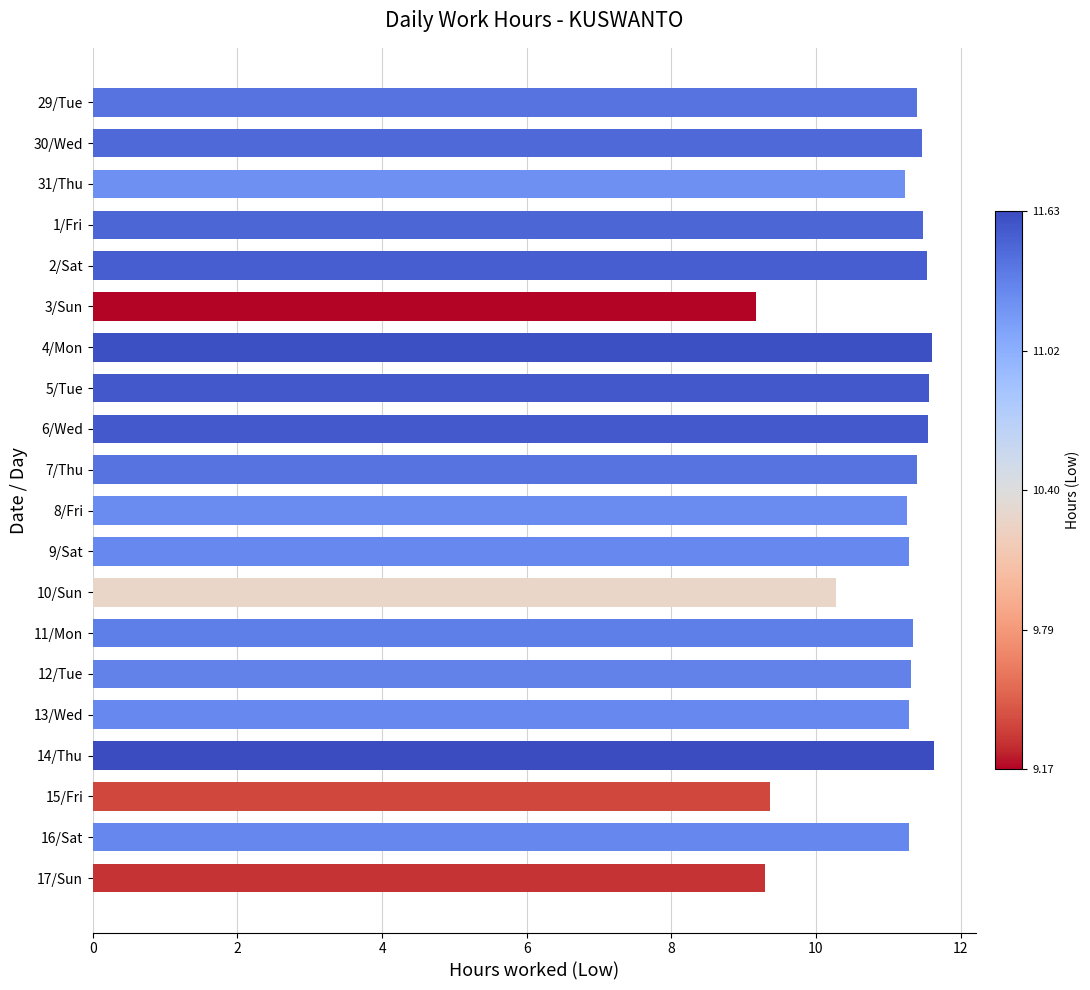

What is the ratio of the value at 6/Wed to the value at 31/Thu?

1.0